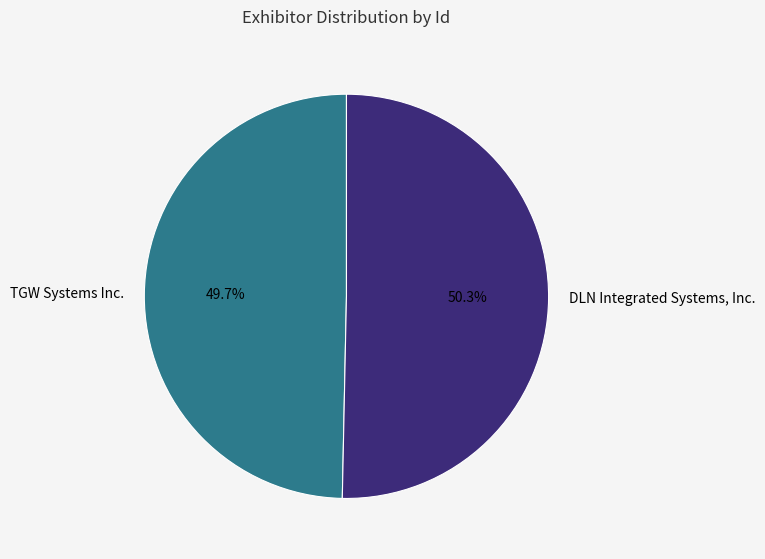

Count the number of slices in the pie.

2